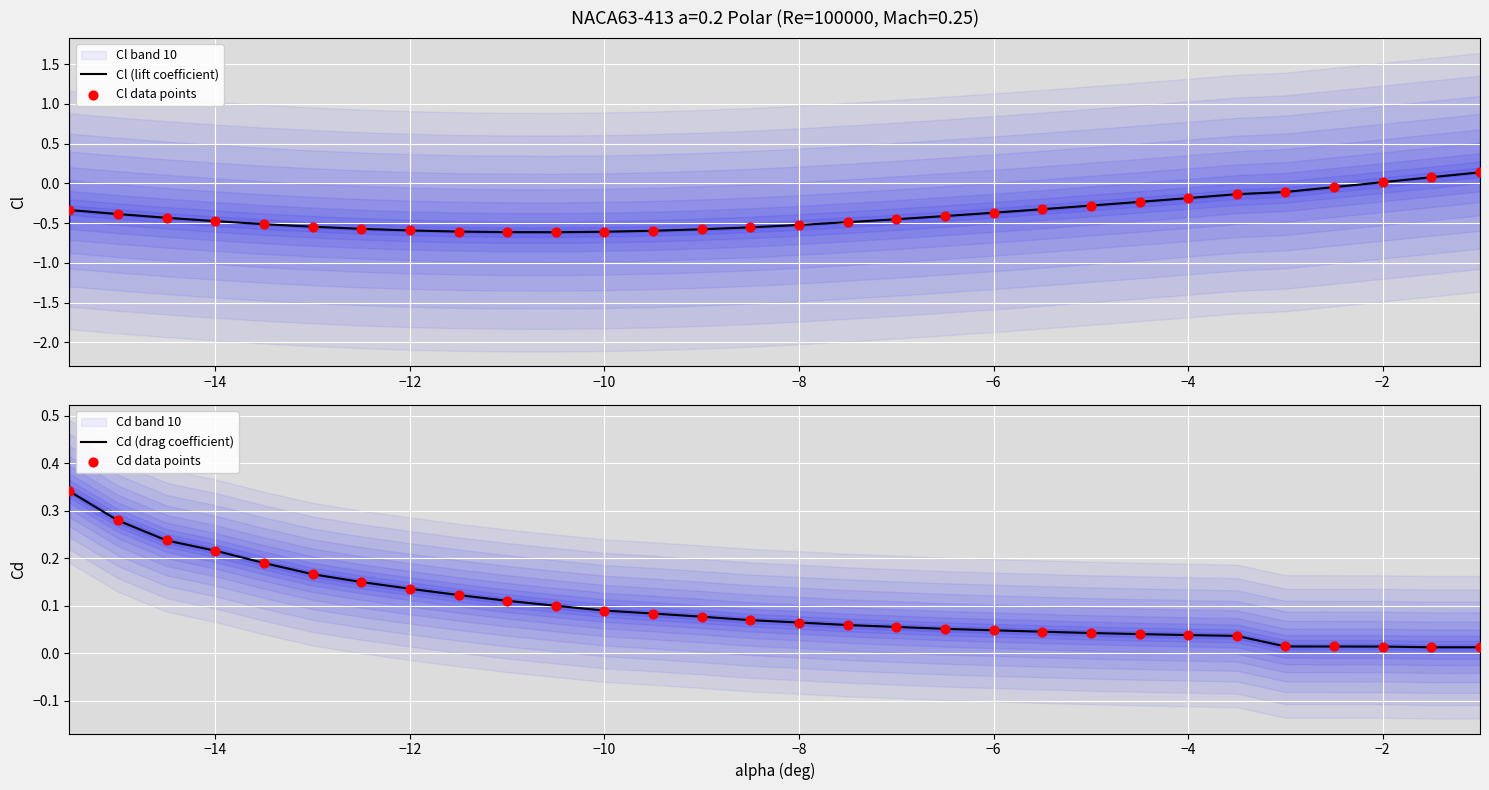

Which series reaches the maximum Y coordinate?

Cd (drag coefficient)